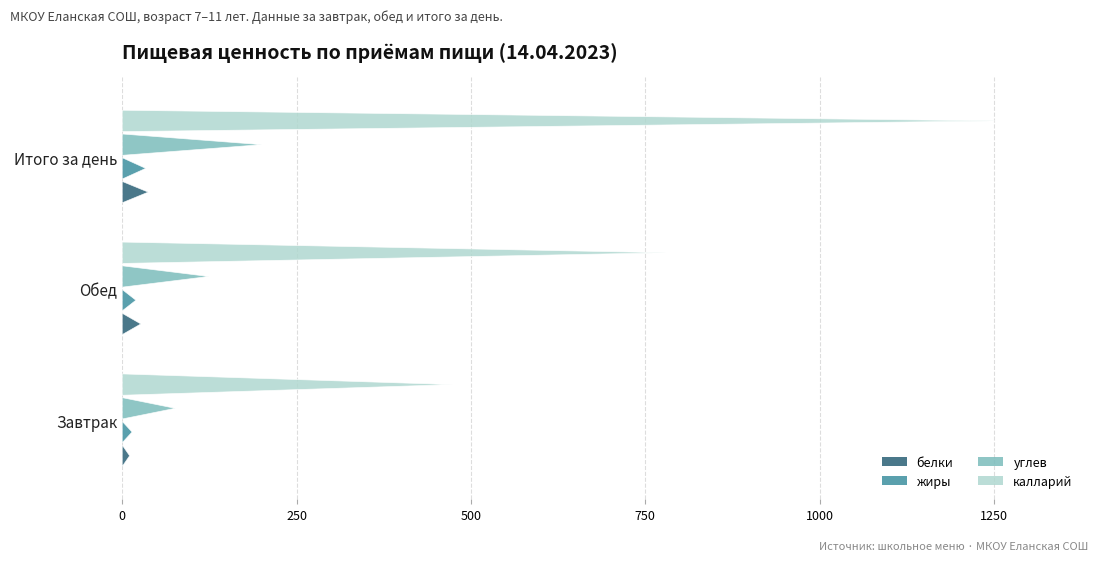

At which label does белки reach its peak?

Итого за день